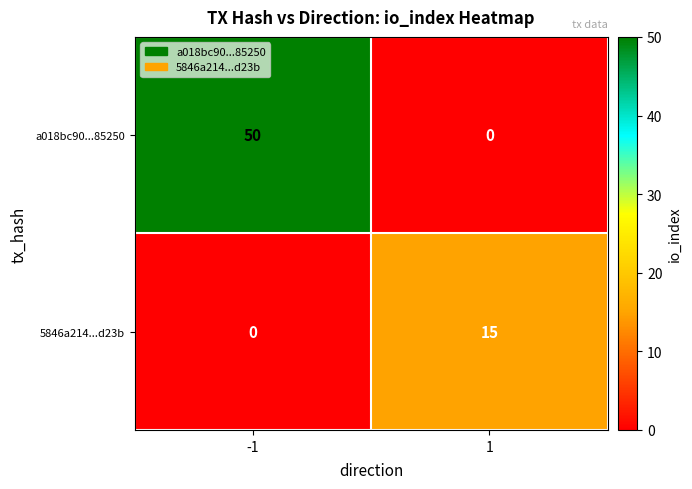

Reading right to left, what are all the values shown in this chart?

a018bc90...85250: 1=0	-1=50
5846a214...d23b: 1=15	-1=0